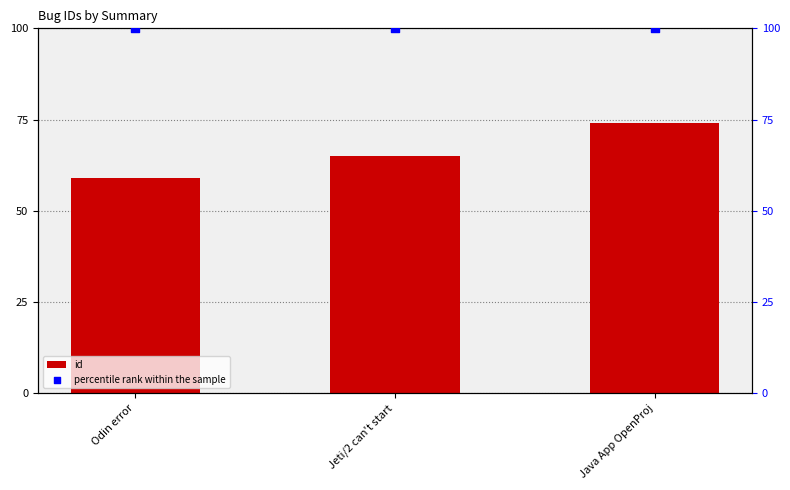

Which series has the largest Y range (max minus min)?

id